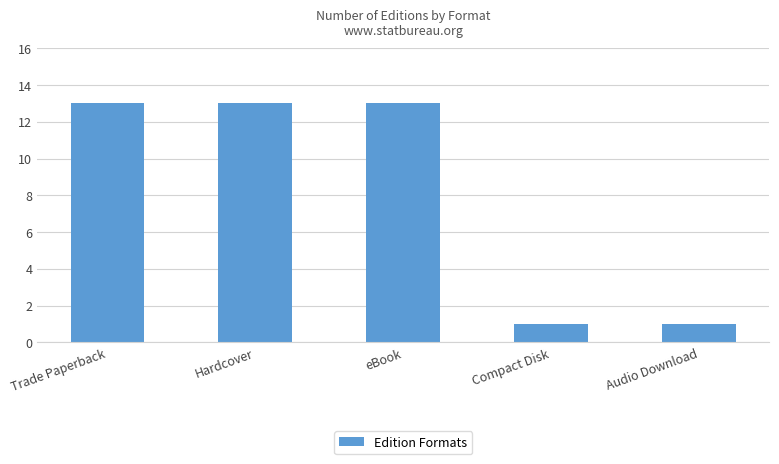

What is the label of the 4th bar from the right?

Hardcover